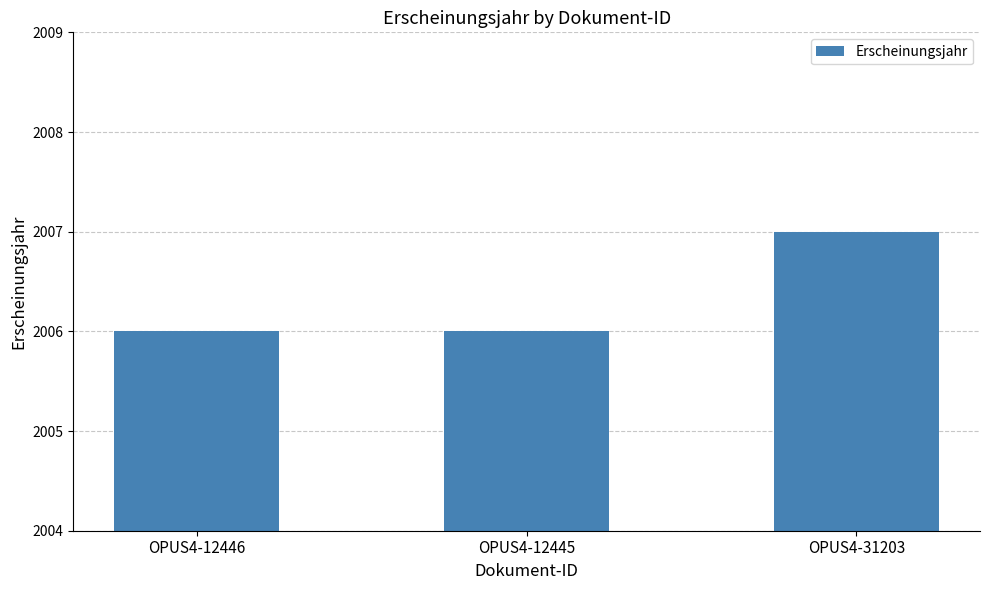

True or false: the data shows 2007 at OPUS4-31203.

True